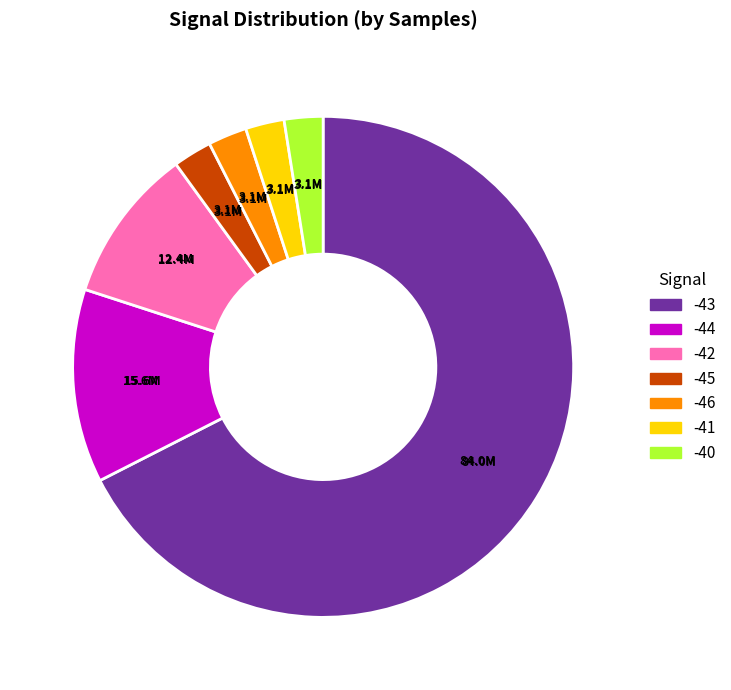

Which category has the biggest portion of the pie?

-43